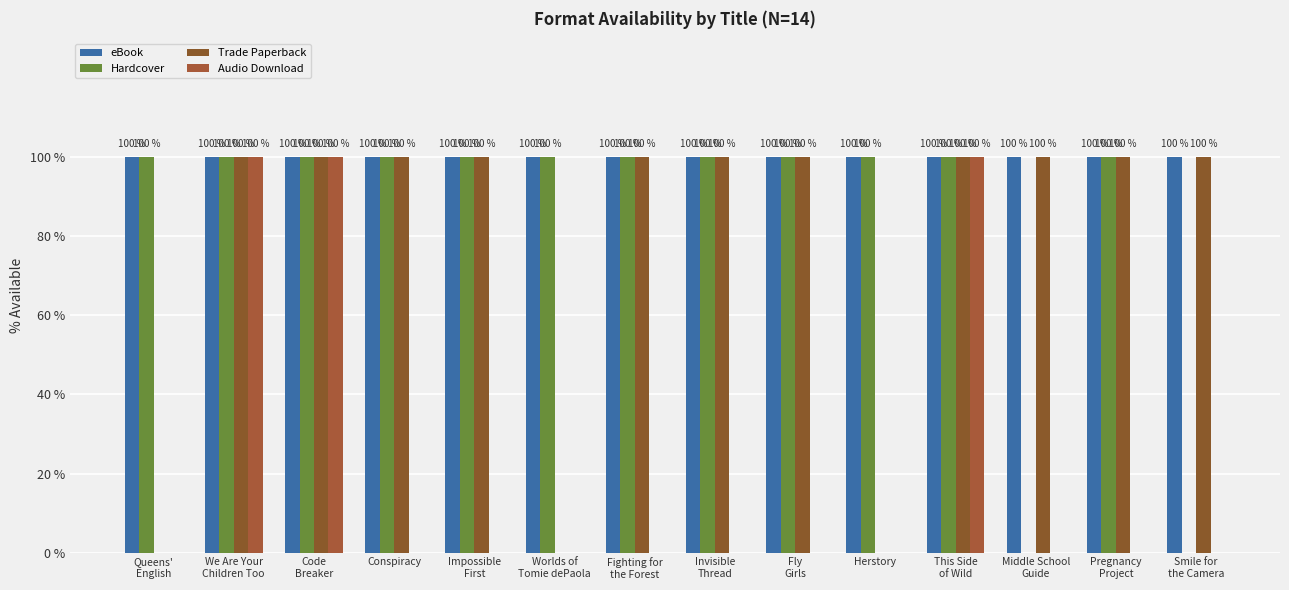

Count the Trade Paperback values in the range 1 to 2.

11